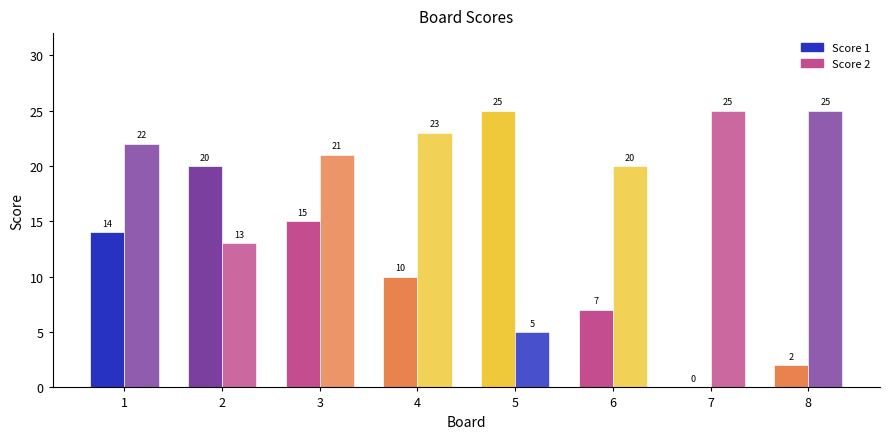

At how many categories does at least one series exceed 1?

8